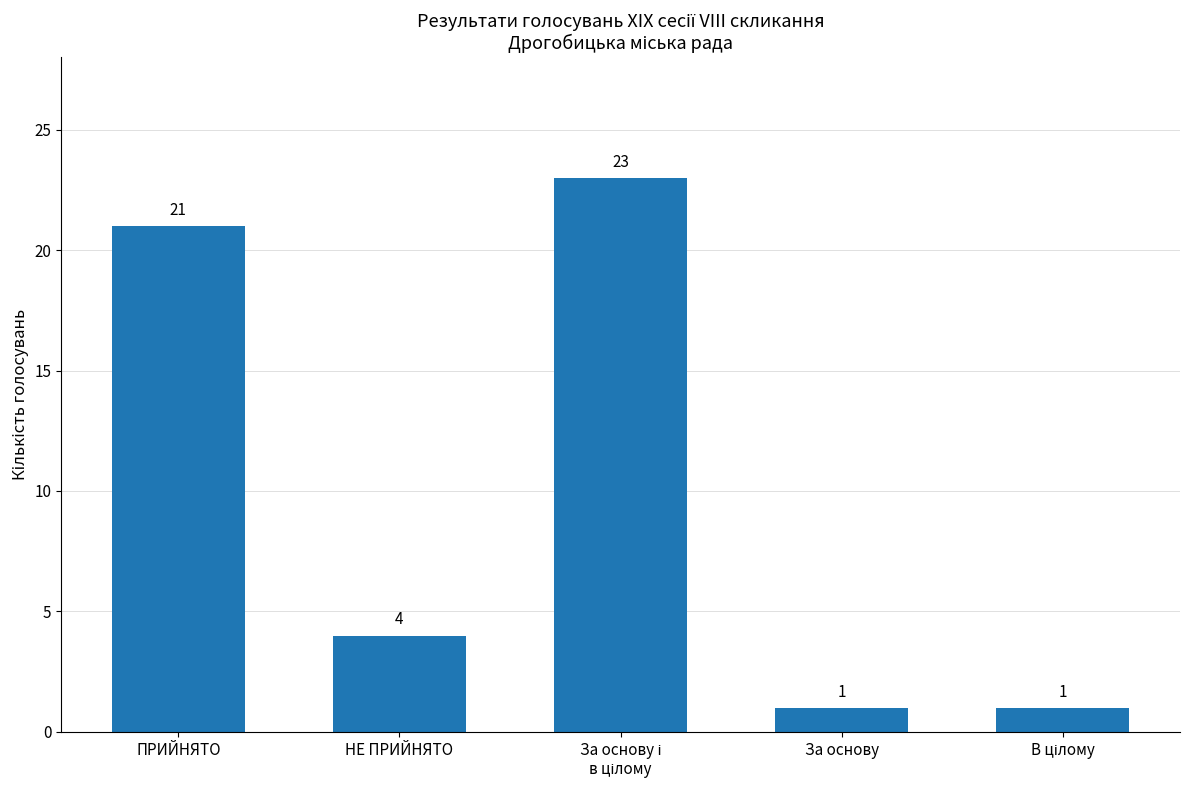

Reading left to right, list all the values displayed in this chart.

21	4	23	1	1